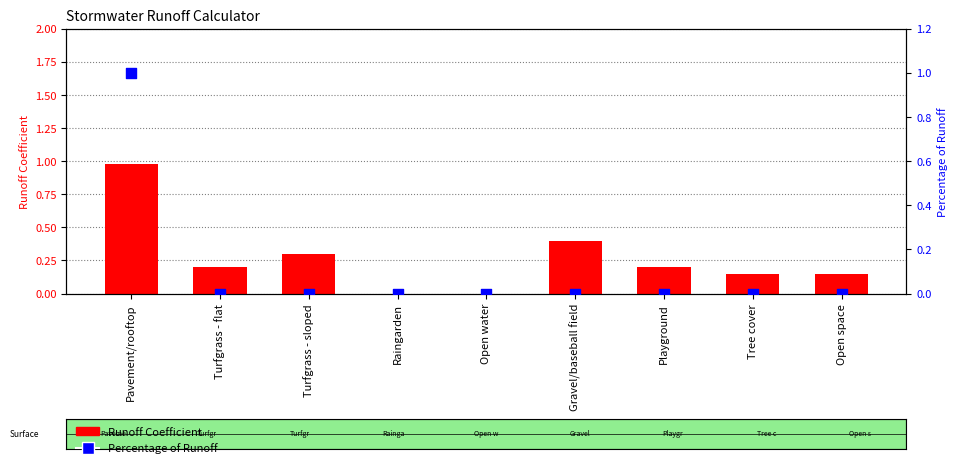

Which series reaches the minimum Y coordinate?

Runoff Coefficient